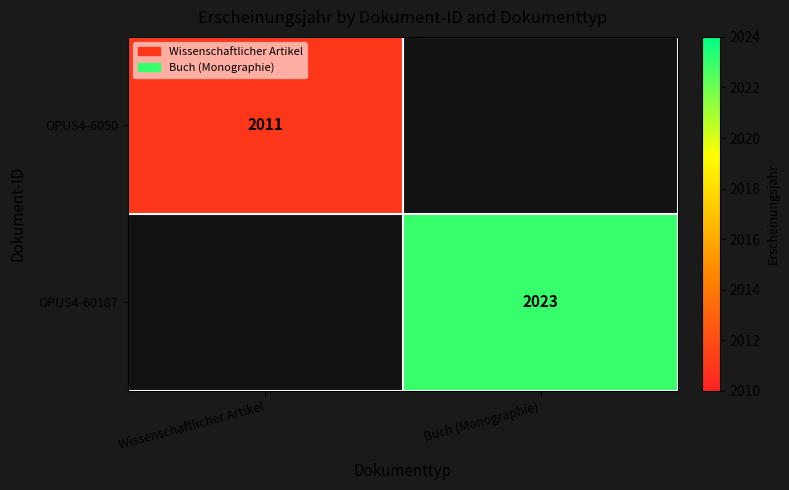

How many series are shown in this chart?

2